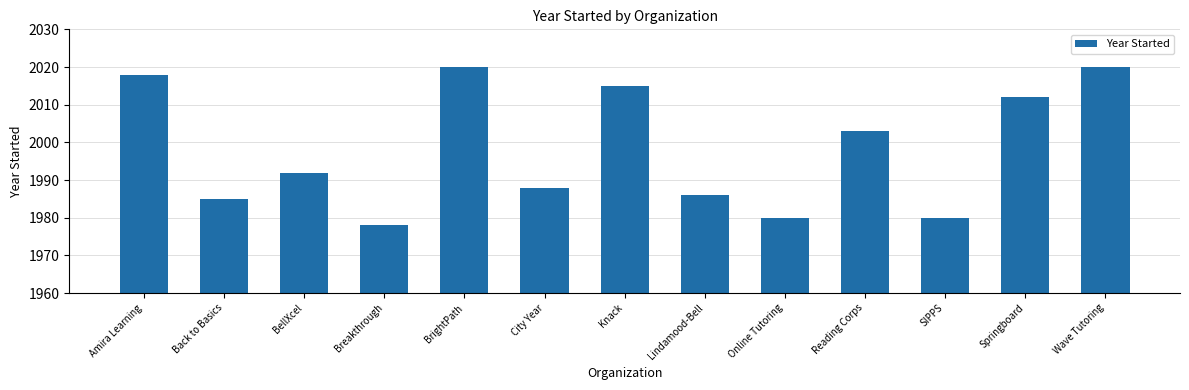

Read the value at Wave Tutoring, to the nearest 10.

2020